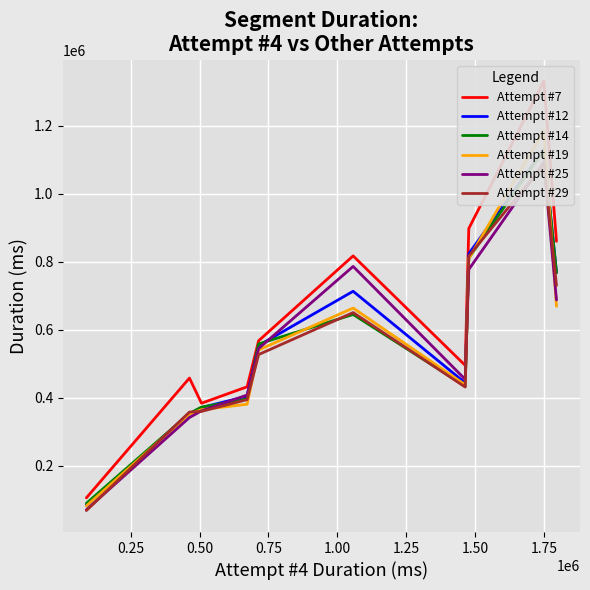

What is the label of the 7th point from the left?

1.50